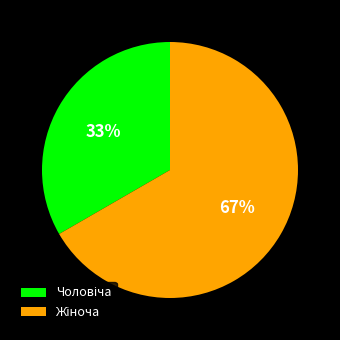

How many segments does this pie chart have?

2